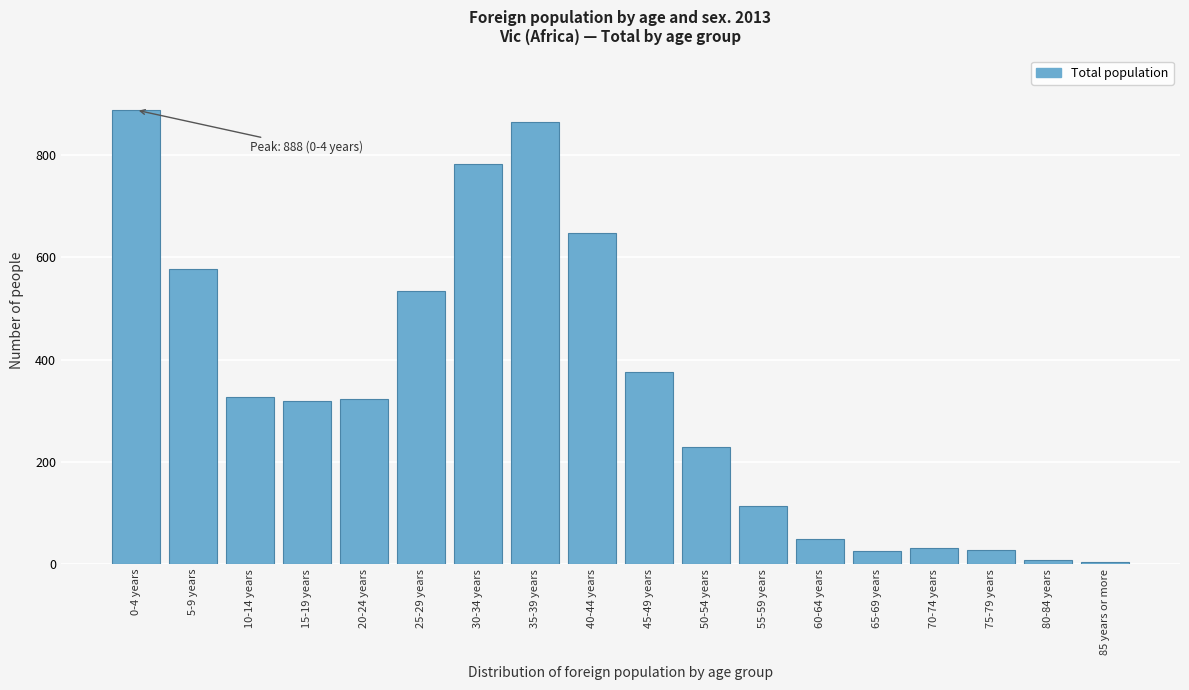

What is the label of the 4th bar from the right?

70-74 years